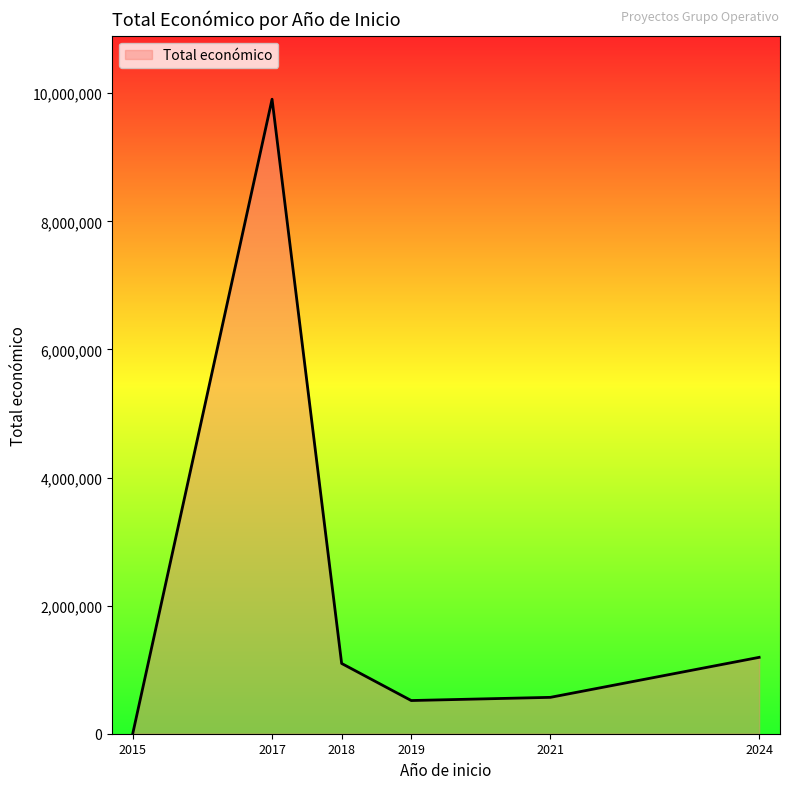

How many interior local peaks (higher than both neighbors) does the data have?

1